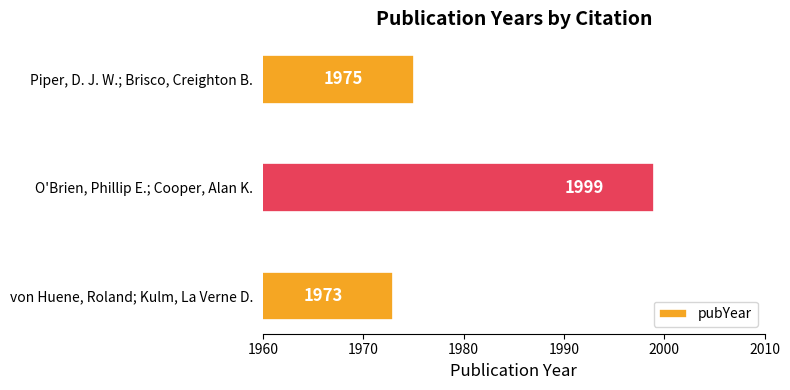

What is the smallest value displayed?

1973